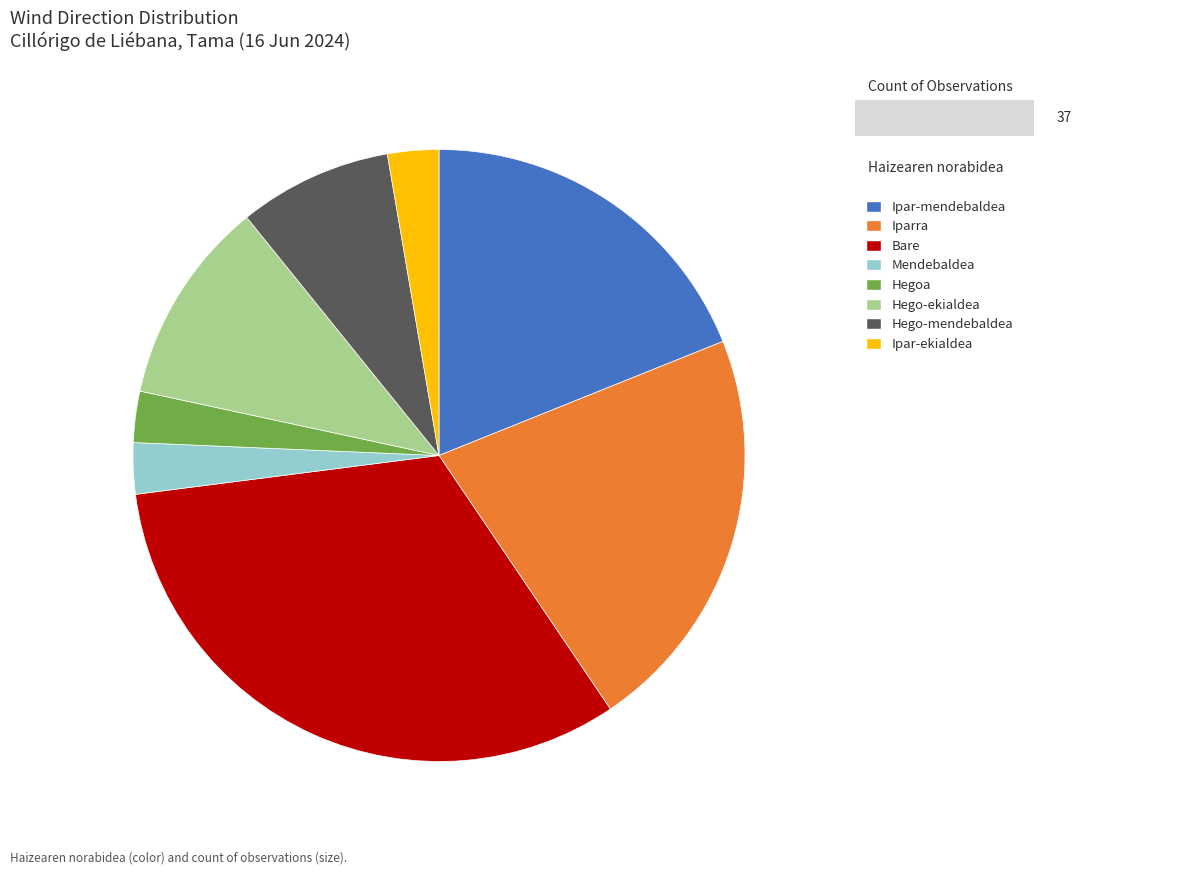

What is the largest slice in the pie chart?

Bare